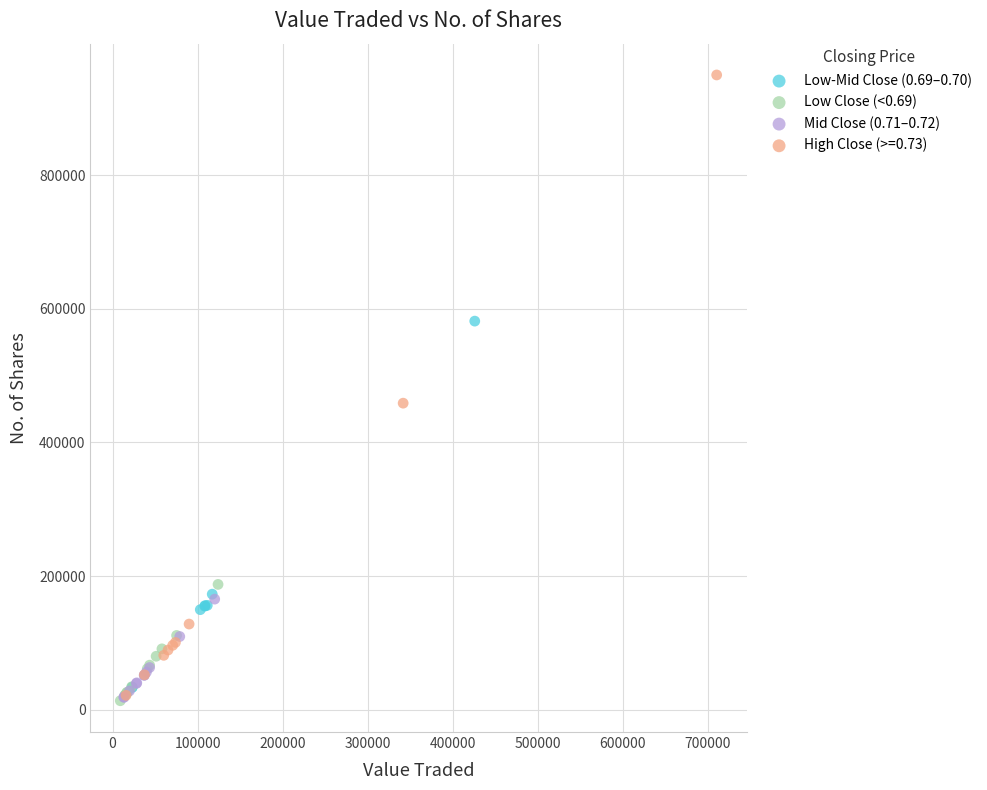

Which series has the largest Y range (max minus min)?

High Close (>=0.73)